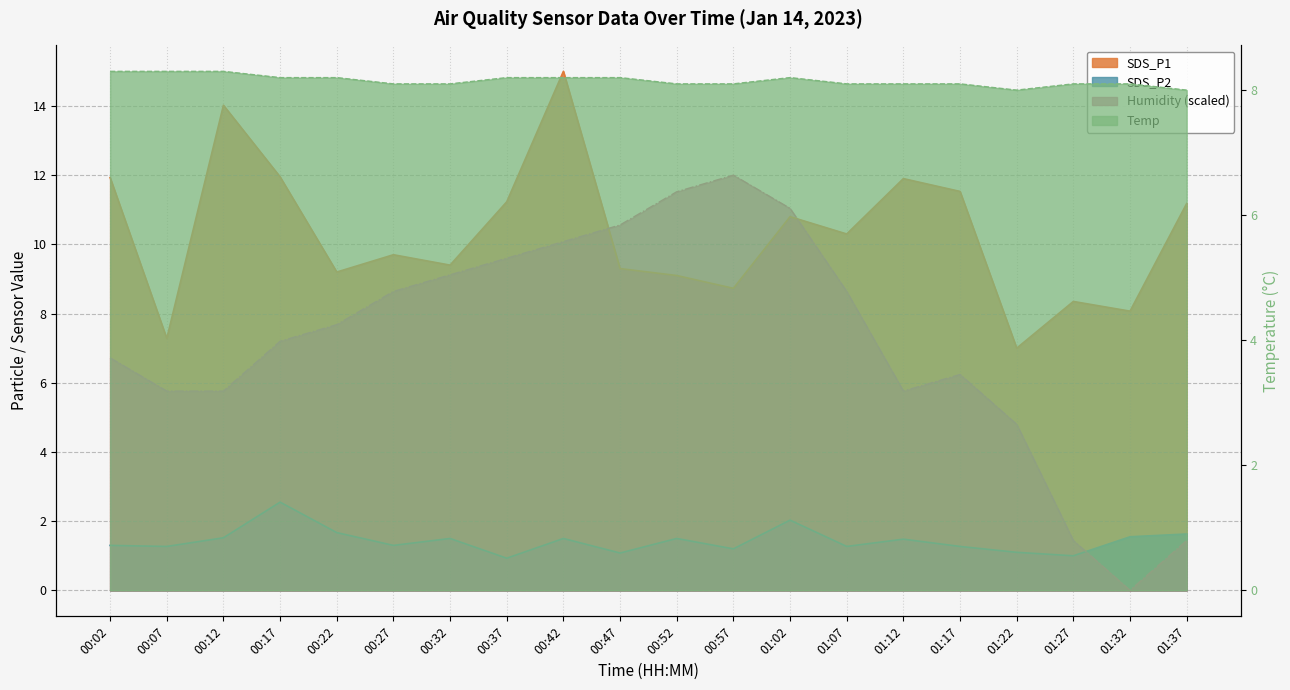

At which category does the chart reach its minimum across all series?

01:32